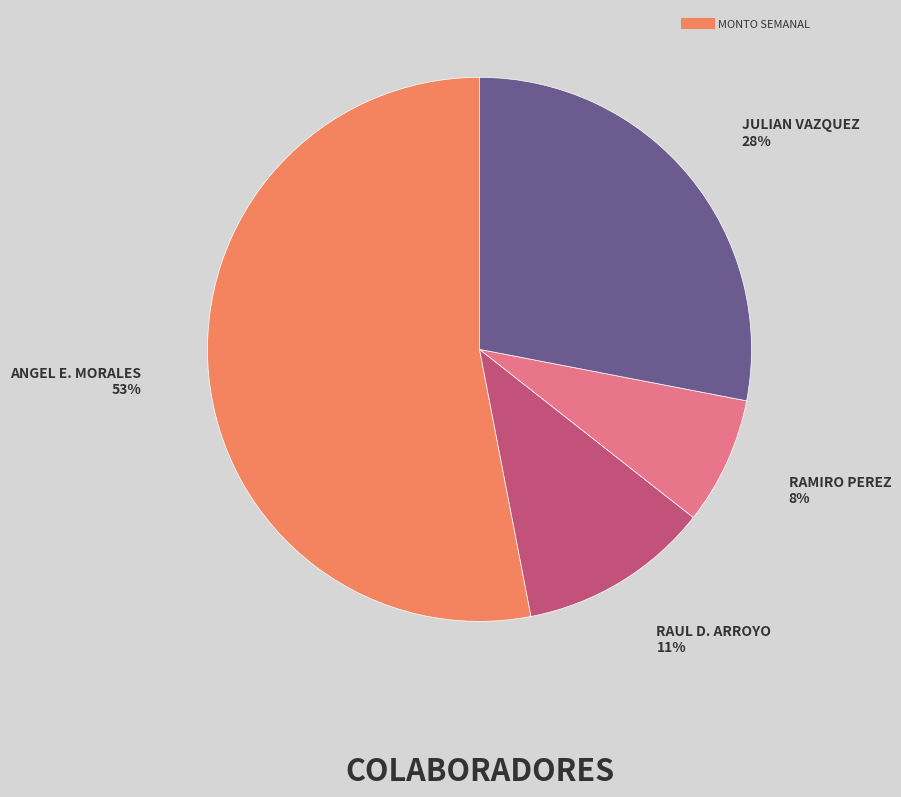

To the nearest percent, what is the average slice percentage?

25%